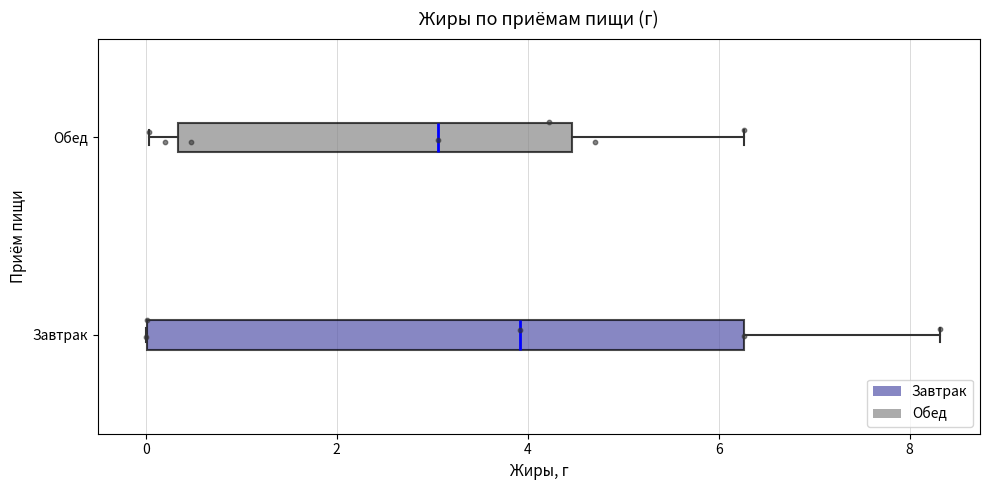

Reading bottom to top, read every box against the x-axis: the position of its median line, the range the box covers, and the ends of its whiskers. The values are not printed on the chart, so give them approximately, as read against the axis.

Завтрак: median 4.0, box 0.0 to 6.2, whiskers 0.0 to 8.4
Обед: median 3.0, box 0.4 to 4.4, whiskers 0.0 to 6.2